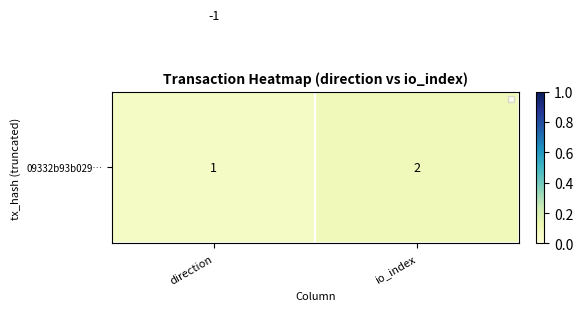

At how many categories does at least one series exceed 0?

2